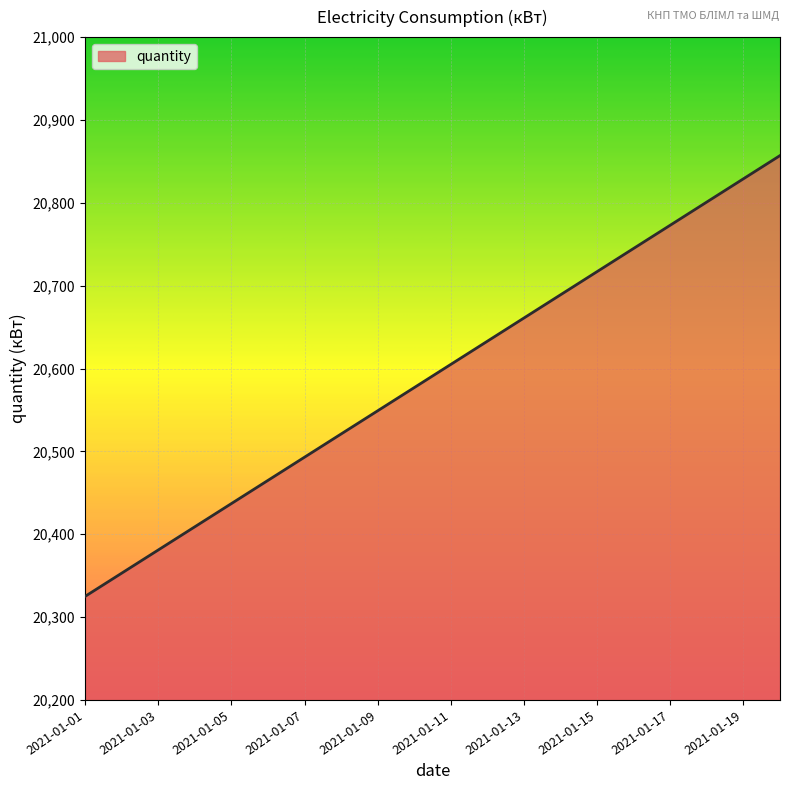

What is the maximum value shown in the chart?

20857